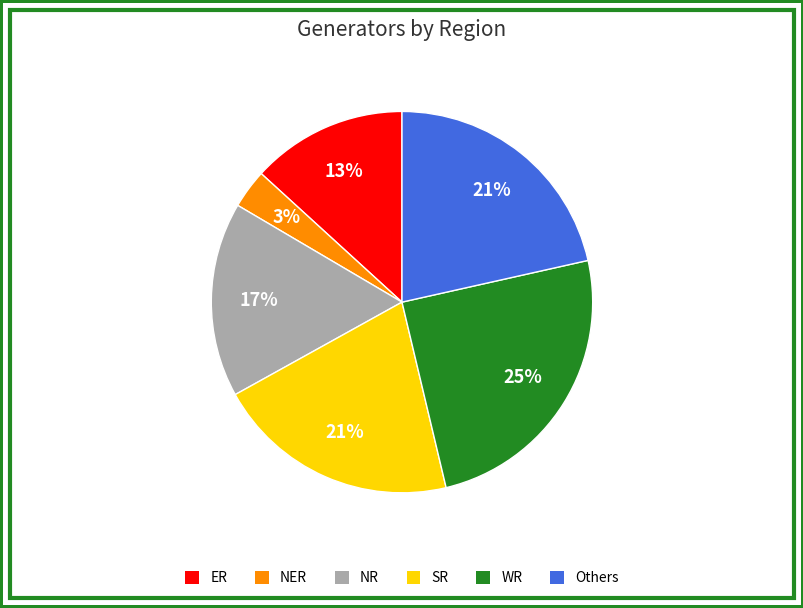

Is it true that NR is 31% of the pie?

False